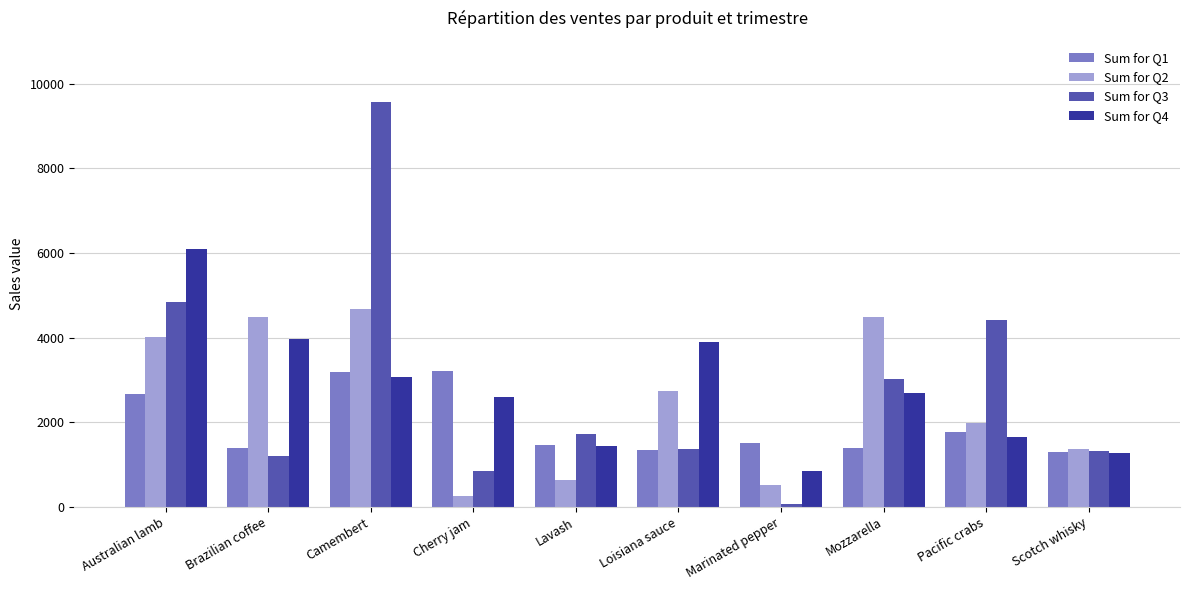

What is the value of the Sum for Q4 bar at the 5th from the left?

1434.0